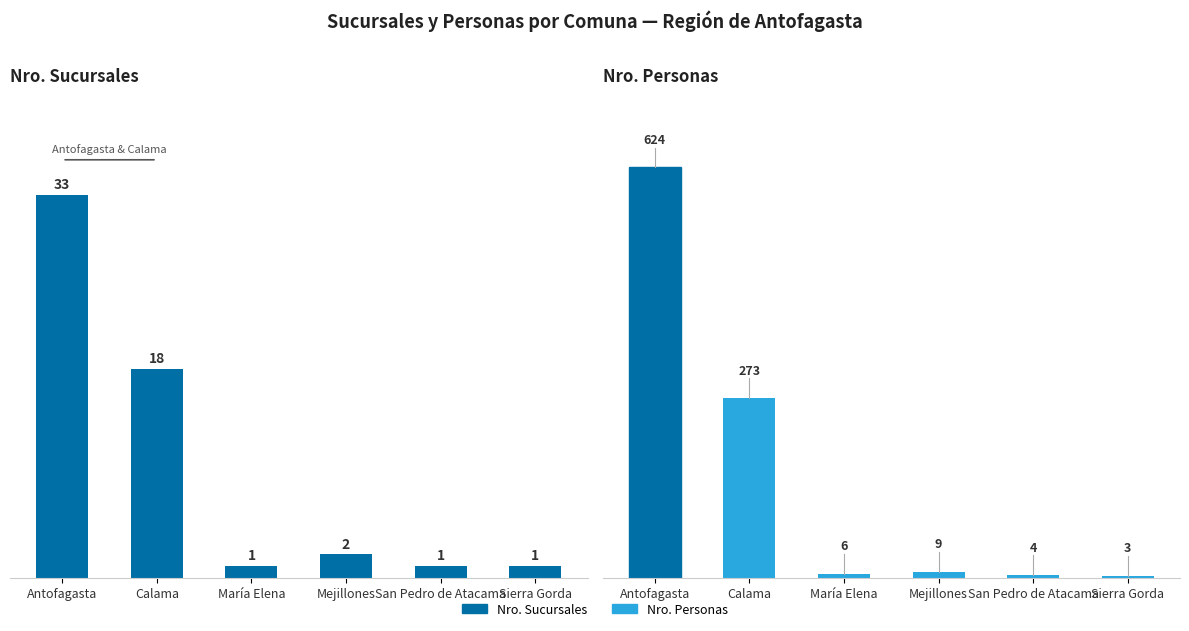

How many bars are there in each group?

2